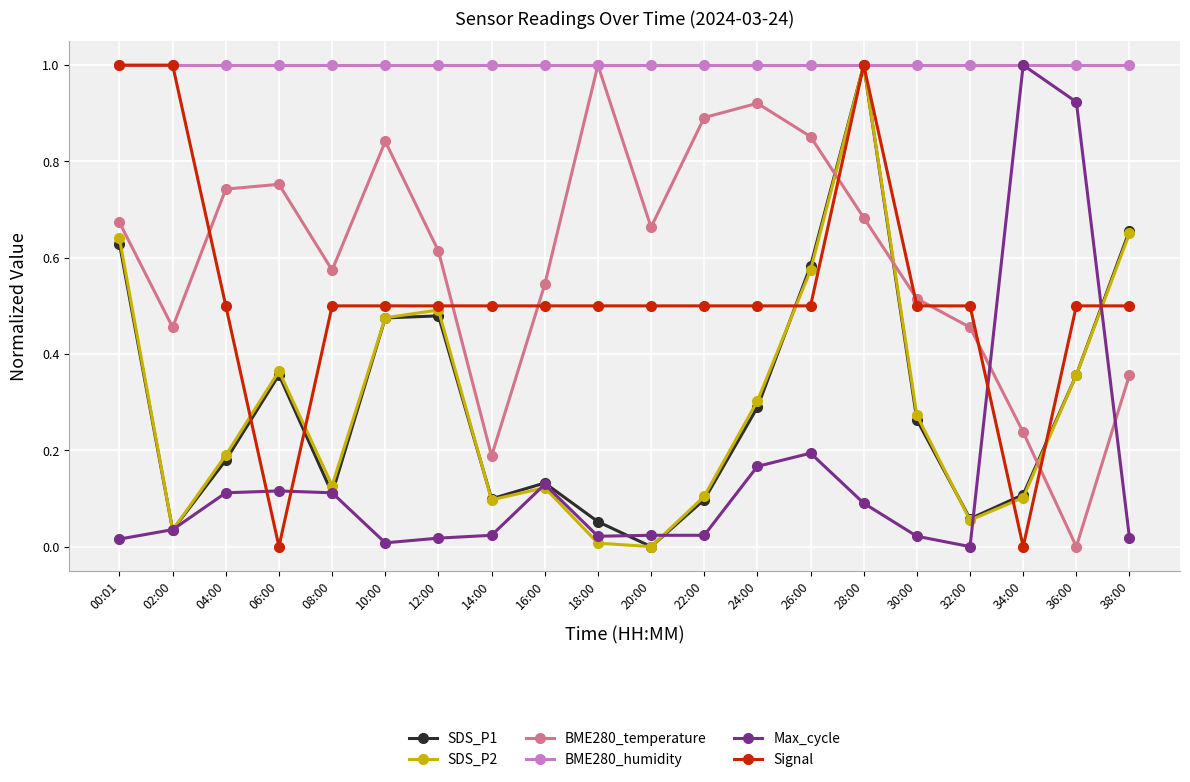

Is the value of Max_cycle at 26:00 greater than the value of Signal at 22:00?

No